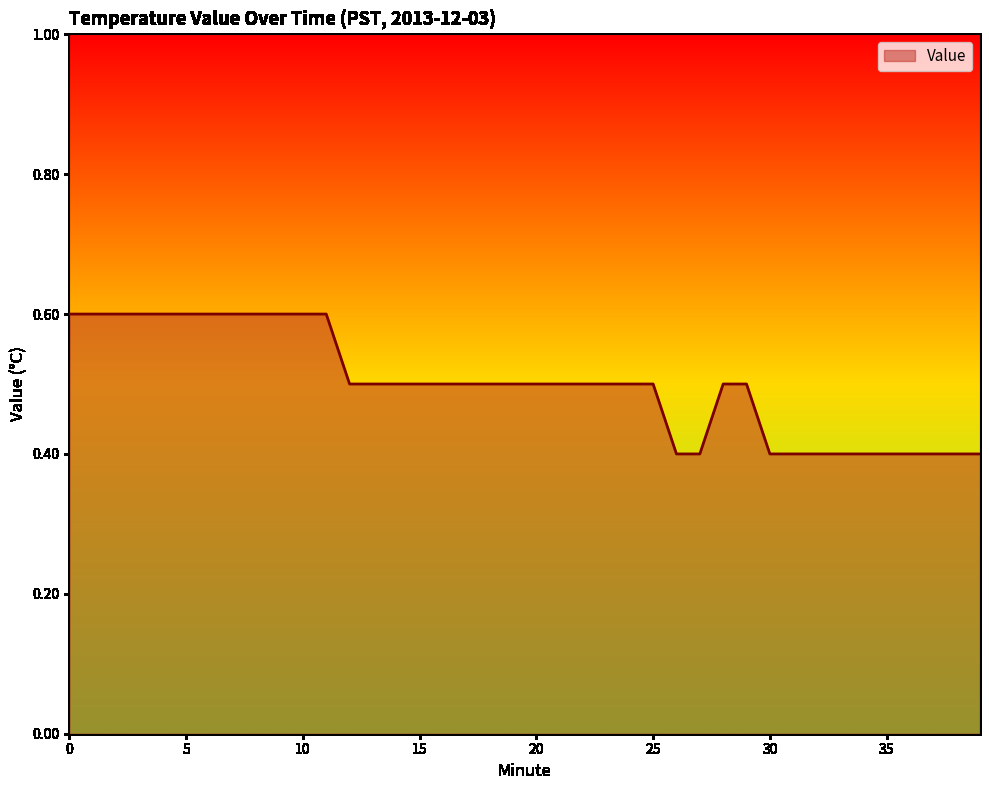

What is the maximum value shown in the chart?

0.6